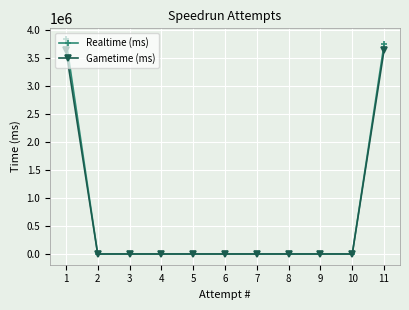

The value of Gametime (ms) at 5 is 0. True or false?

True